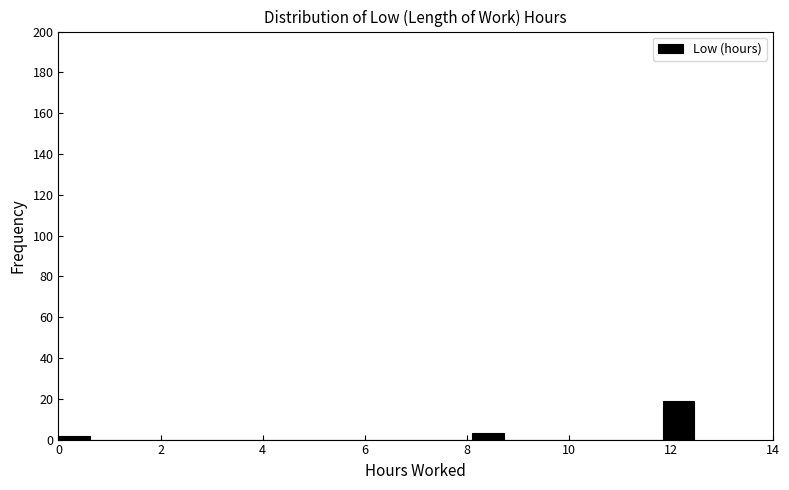

Read against the x-axis, roughly where is the centre of the tallest bar?

12.2